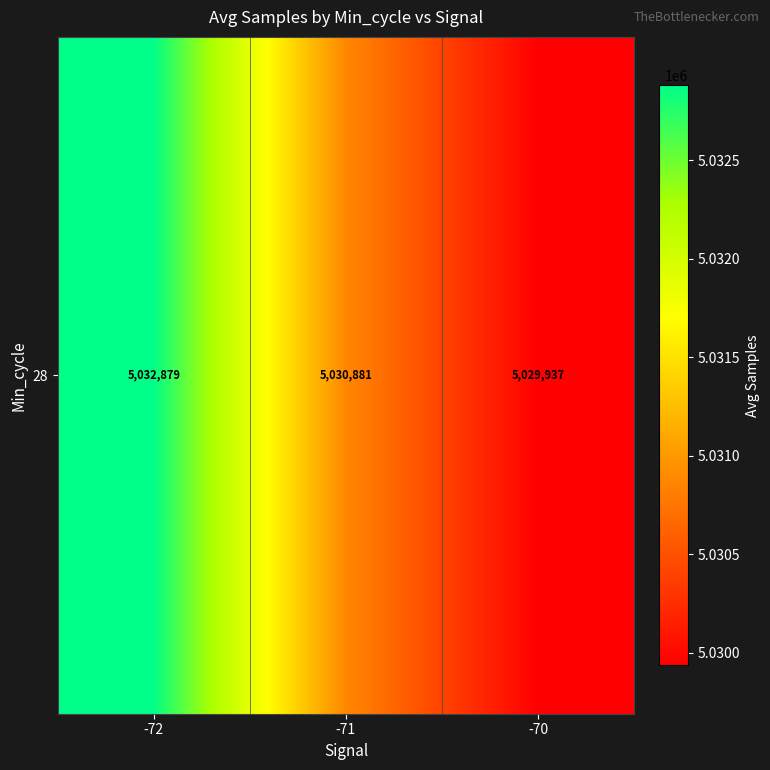

Where does the data first go above 5030880?

-72